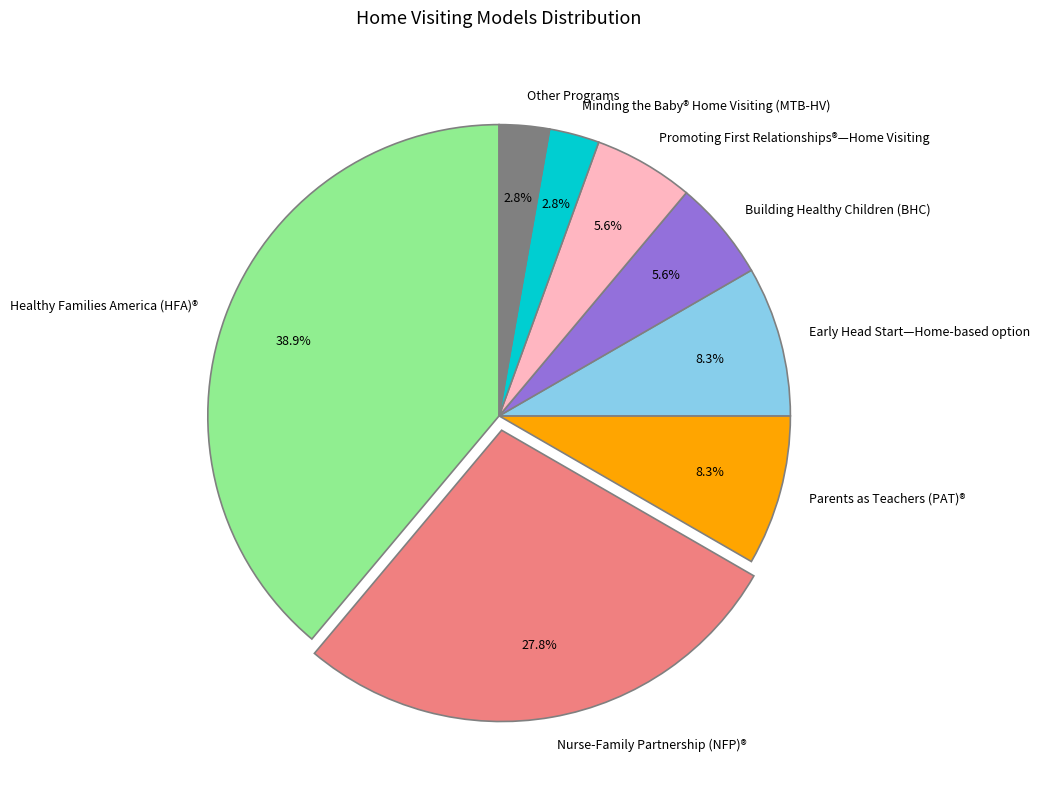

What is the ratio of the value at Building Healthy Children (BHC) to the value at Minding the Baby® Home Visiting (MTB-HV)?

2.0